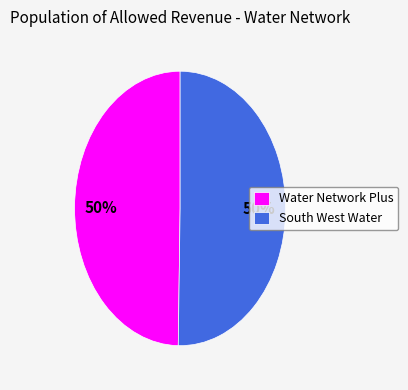

Do Water Network Plus and South West Water together represent more than half of the pie?

Yes